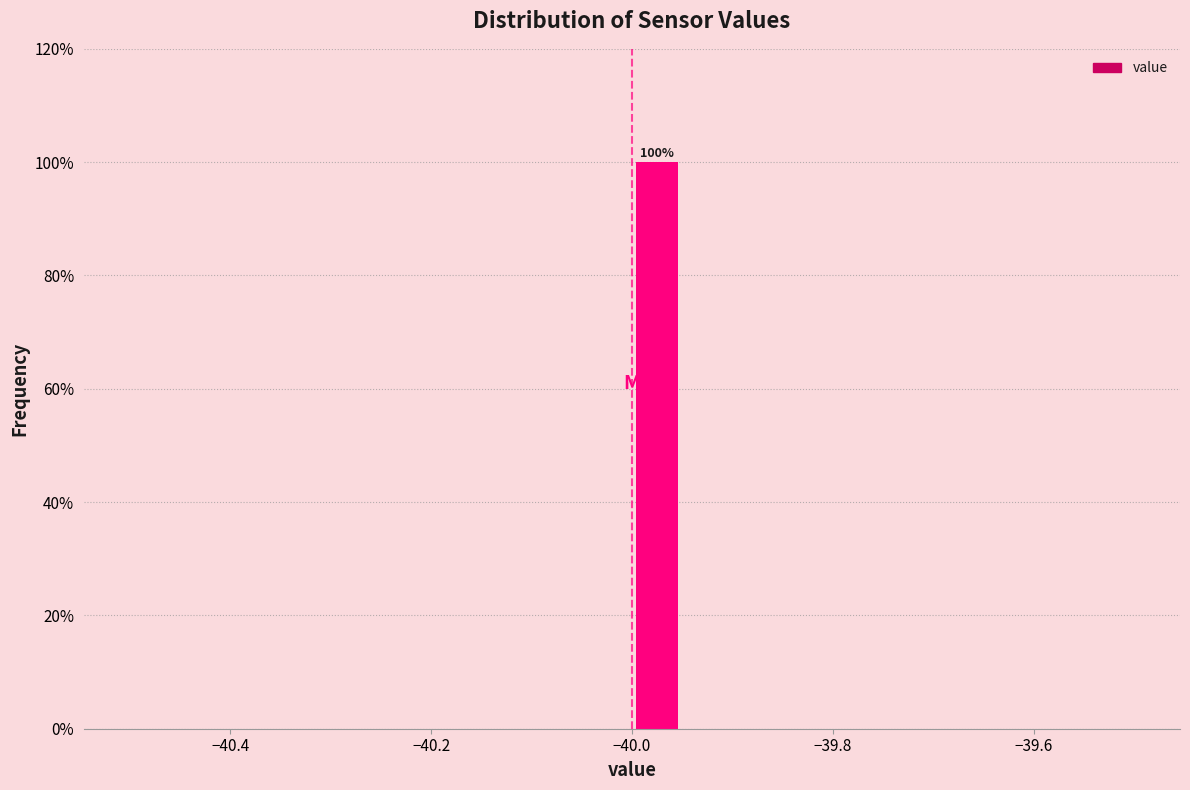

Read against the x-axis, roughly where is the centre of the tallest bar?

-39.98